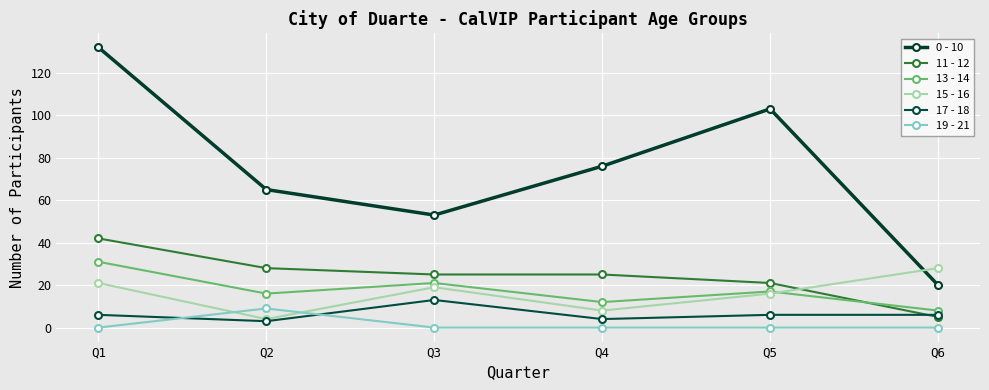

Where is the first local maximum for 15 - 16?

Q3